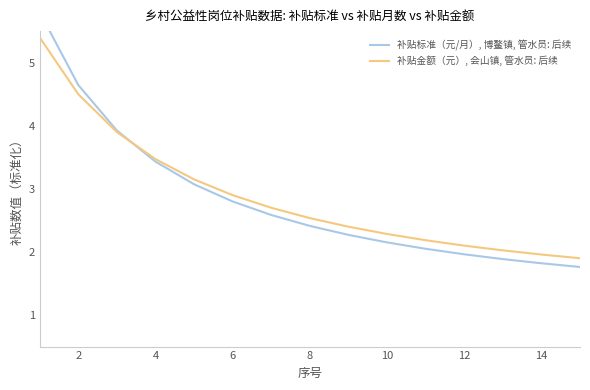

At how many categories does at least one series exceed 2?

13